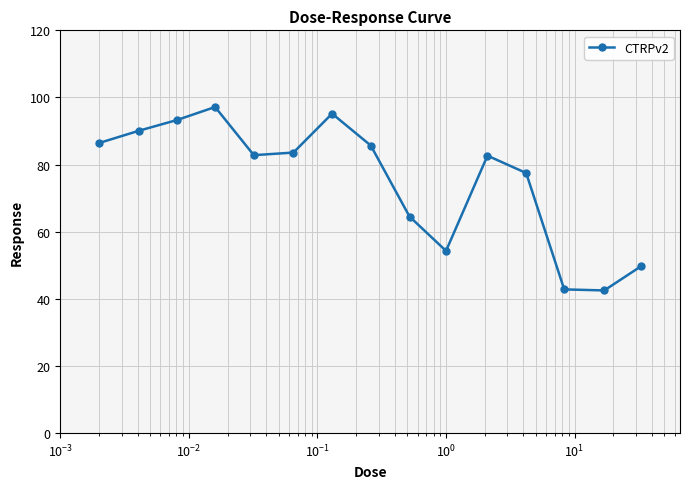

What is the minimum value shown in the chart?

42.5